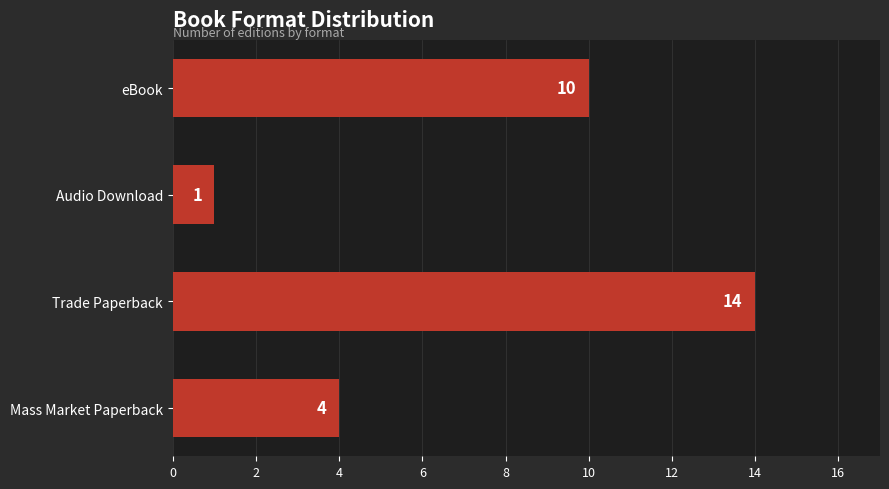

Rank the categories by value from lowest to highest.

Audio Download, Mass Market Paperback, eBook, Trade Paperback